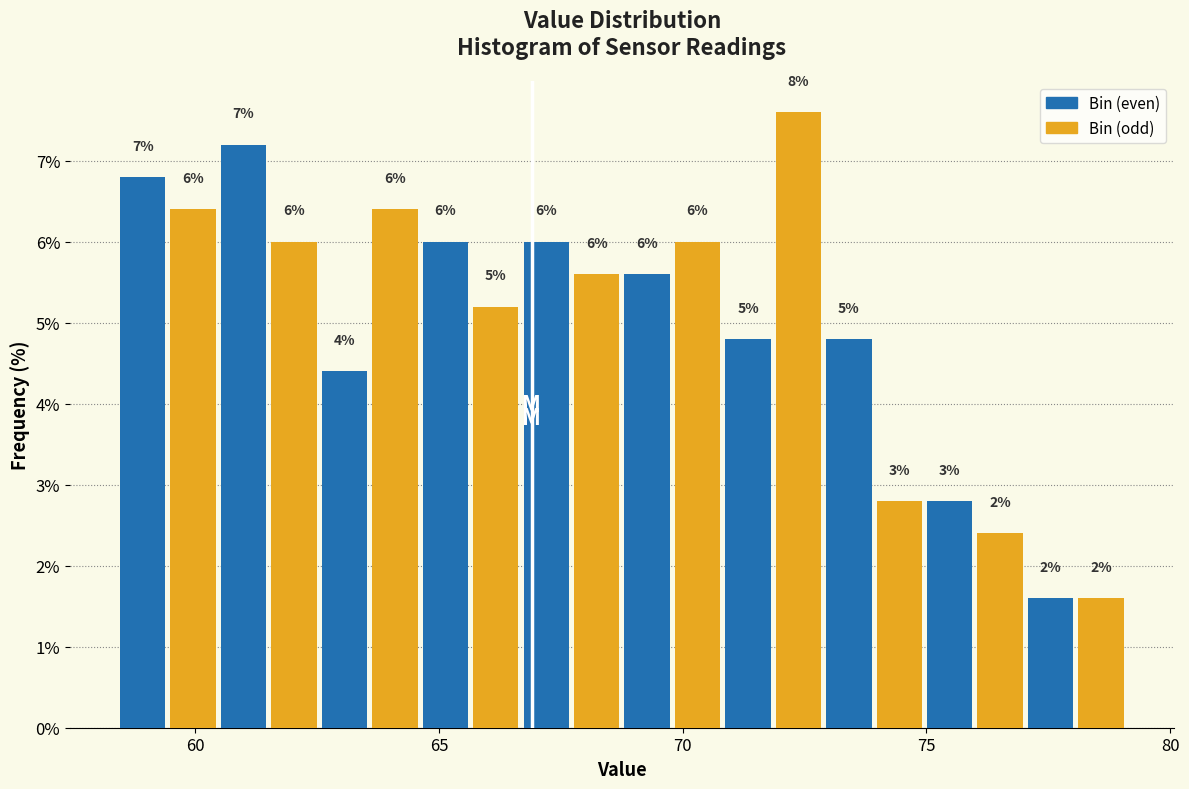

Read against the x-axis, roughly where is the centre of the tallest bar?

72.5